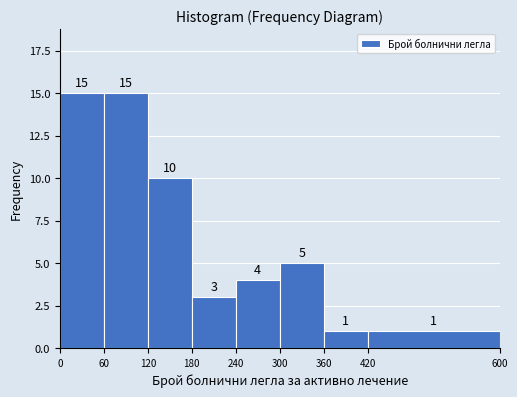

What is the height of the bar covering 0 to 60 on the x-axis?

15